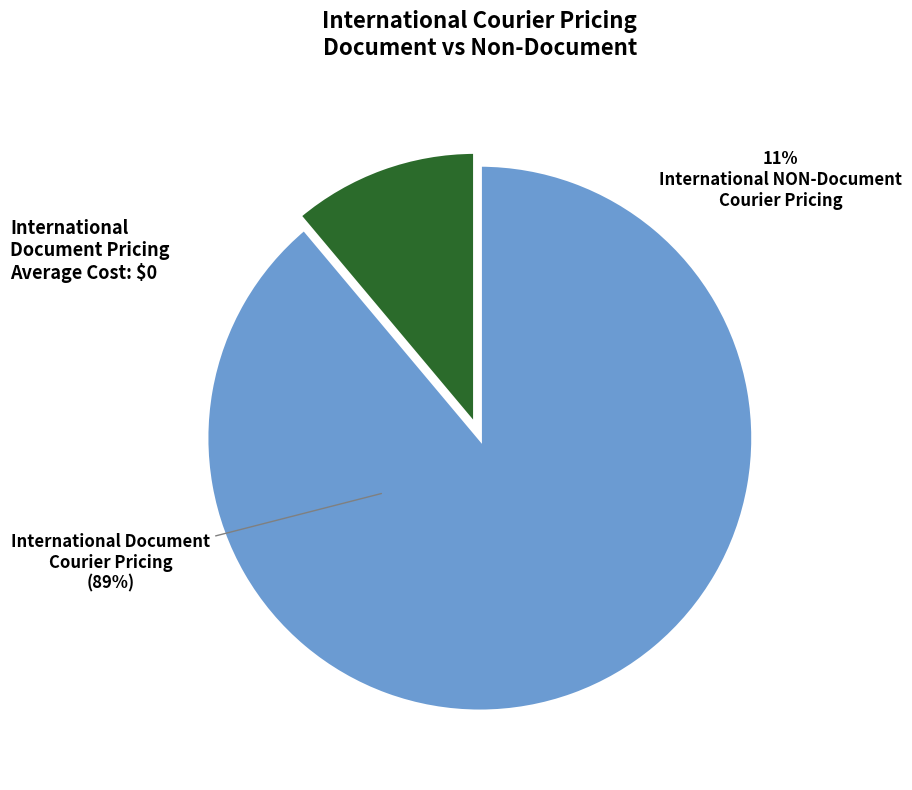

Does International Document Courier Pricing account for over 50% of the chart?

Yes